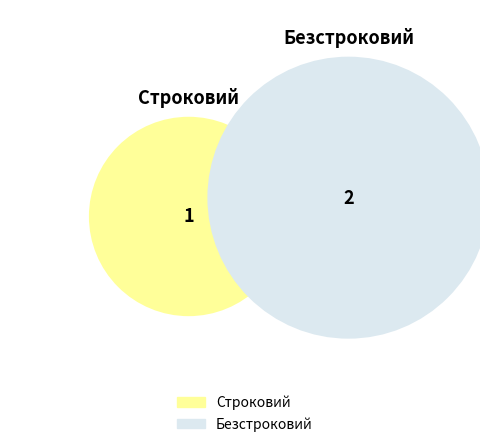

Which slice represents more than half of the pie?

Безстроковий